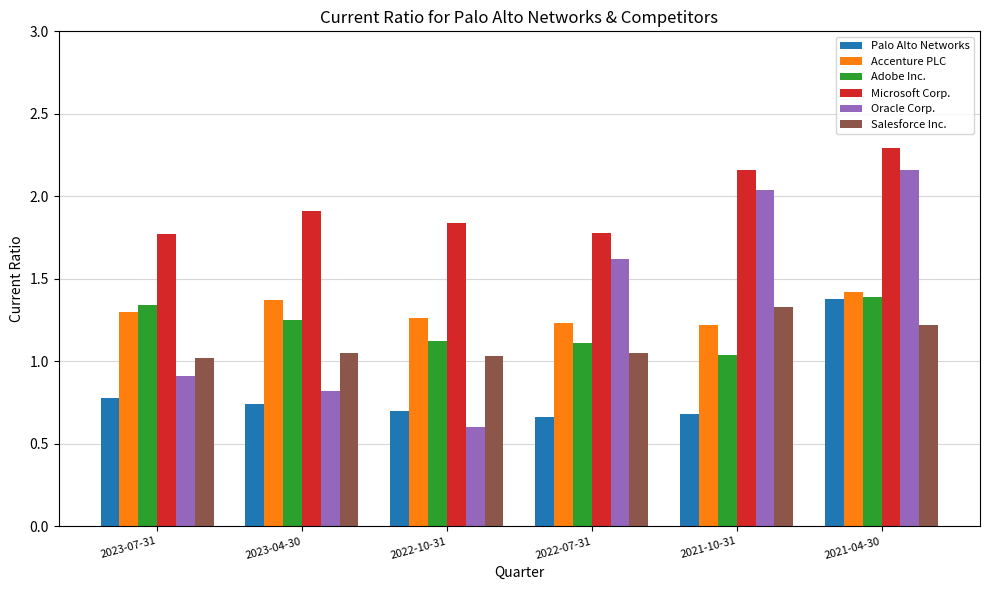

What is the sum of all Salesforce Inc. values?

6.7